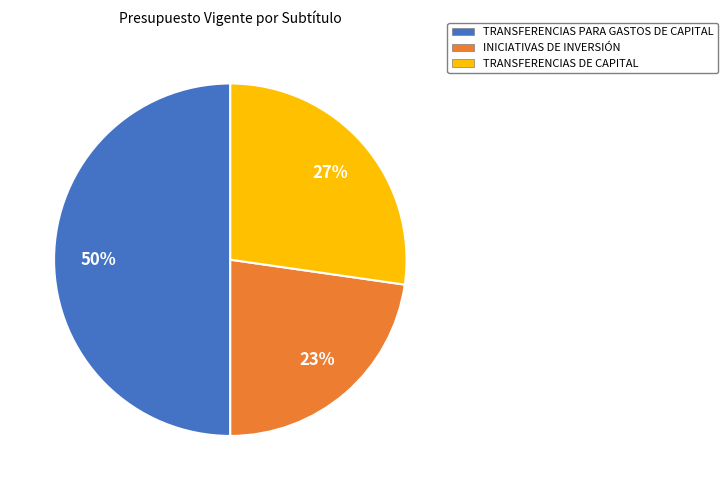

To the nearest percent, what is the difference between the largest and smallest slice percentages?

27%